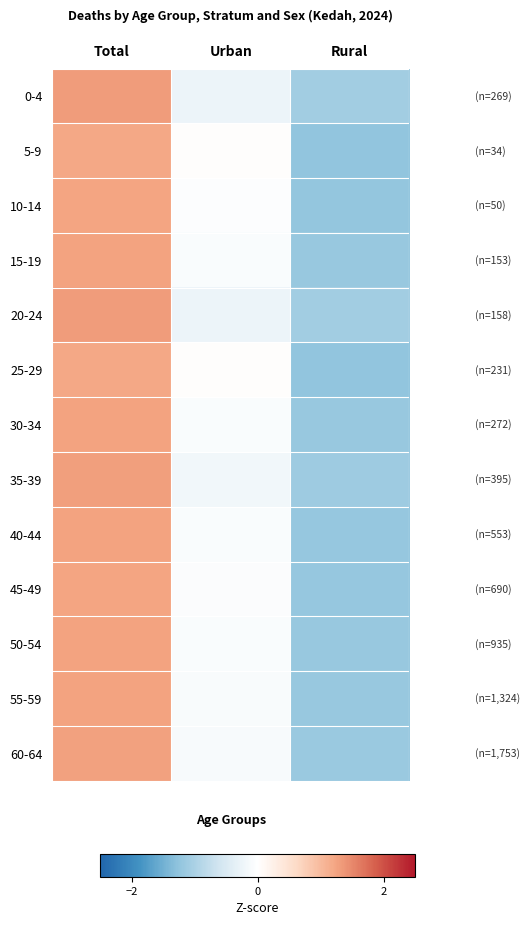

Rank the series by their maximum value, from highest to lowest.

0-4, 20-24, 35-39, 60-64, 55-59, 50-54, 30-34, 15-19, 40-44, 45-49, 10-14, 25-29, 5-9